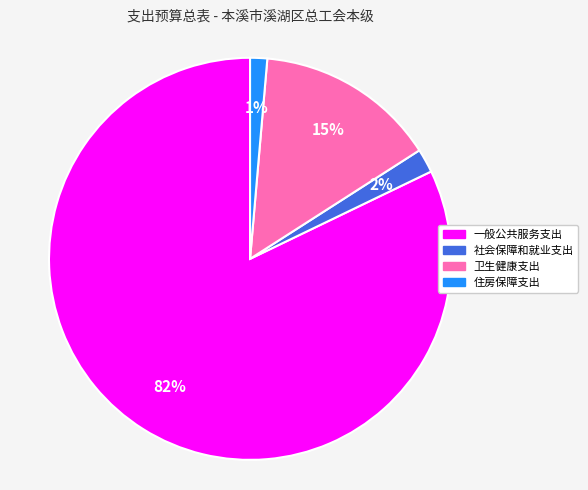

Which slice is the smallest?

住房保障支出